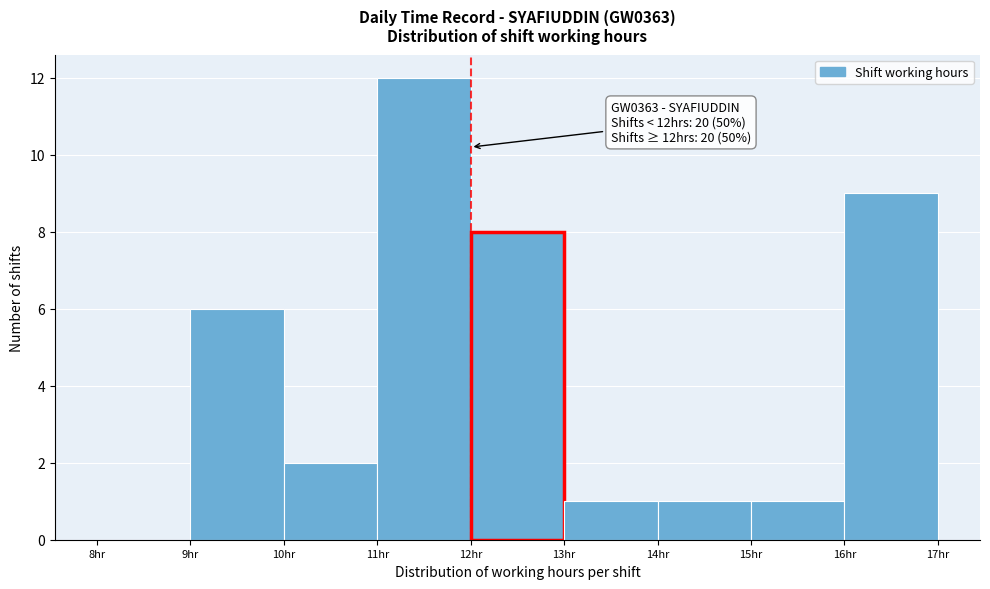

Over which range of the x-axis is the bar tallest?

11 to 12